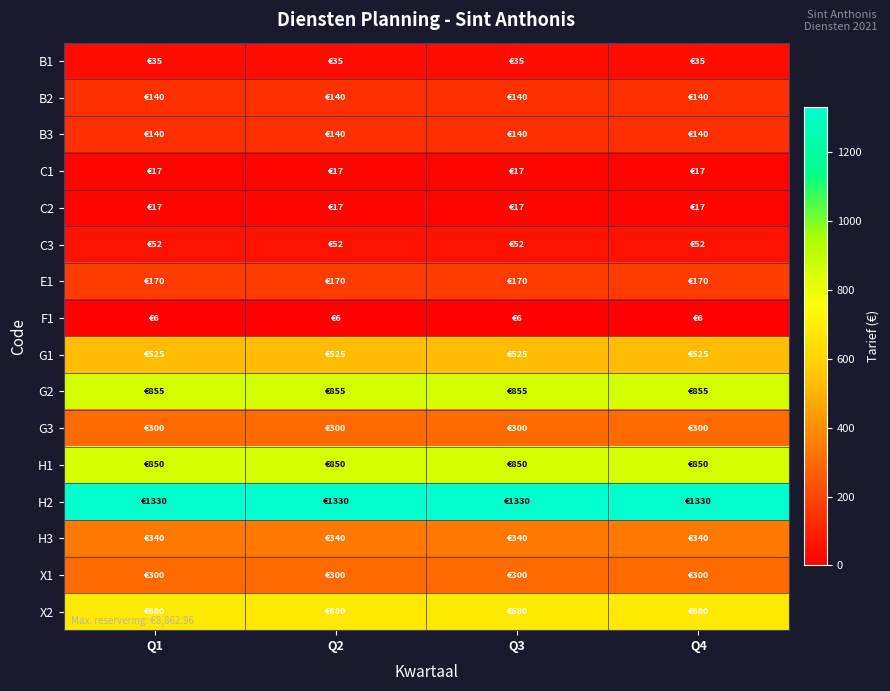

Reading left to right, what are all the values shown in this chart?

B1: Q1=35.0	Q2=35.0	Q3=35.0	Q4=35.0
B2: Q1=140.0	Q2=140.0	Q3=140.0	Q4=140.0
B3: Q1=140.0	Q2=140.0	Q3=140.0	Q4=140.0
C1: Q1=17.5	Q2=17.5	Q3=17.5	Q4=17.5
C2: Q1=17.5	Q2=17.5	Q3=17.5	Q4=17.5
C3: Q1=52.5	Q2=52.5	Q3=52.5	Q4=52.5
E1: Q1=170.0	Q2=170.0	Q3=170.0	Q4=170.0
F1: Q1=6.0	Q2=6.0	Q3=6.0	Q4=6.0
G1: Q1=525.0	Q2=525.0	Q3=525.0	Q4=525.0
G2: Q1=855.0	Q2=855.0	Q3=855.0	Q4=855.0
G3: Q1=300.0	Q2=300.0	Q3=300.0	Q4=300.0
H1: Q1=850.0	Q2=850.0	Q3=850.0	Q4=850.0
H2: Q1=1330.0	Q2=1330.0	Q3=1330.0	Q4=1330.0
H3: Q1=340.0	Q2=340.0	Q3=340.0	Q4=340.0
X1: Q1=300.0	Q2=300.0	Q3=300.0	Q4=300.0
X2: Q1=680.0	Q2=680.0	Q3=680.0	Q4=680.0